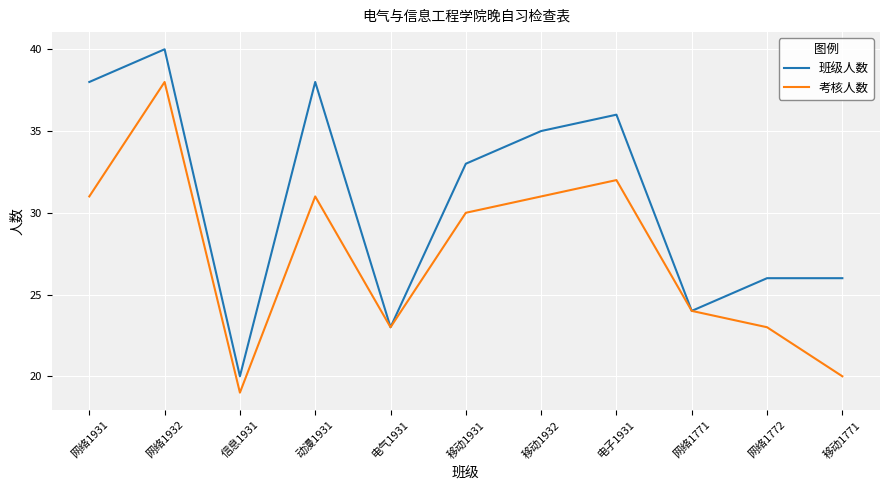

Reading right to left, what are all the values shown in this chart?

班级人数: 移动1771=26	网络1772=26	网络1771=24	电子1931=36	移动1932=35	移动1931=33	电气1931=23	动漫1931=38	信息1931=20	网络1932=40	网络1931=38
考核人数: 移动1771=20	网络1772=23	网络1771=24	电子1931=32	移动1932=31	移动1931=30	电气1931=23	动漫1931=31	信息1931=19	网络1932=38	网络1931=31